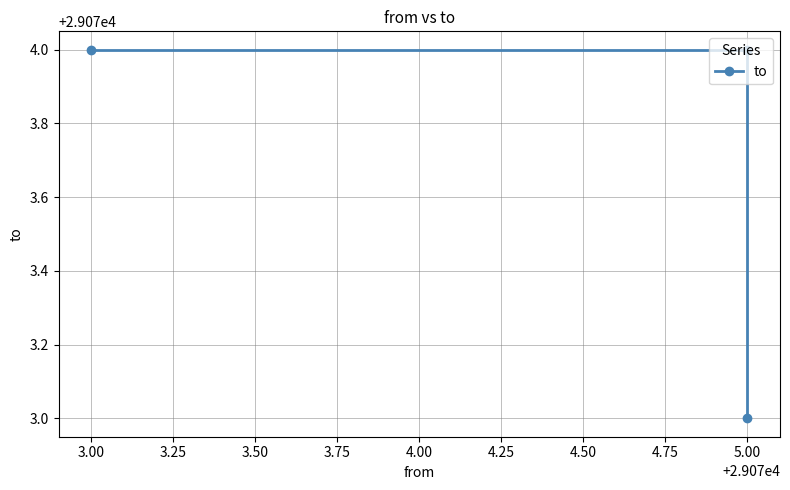

How many series are shown in this chart?

1